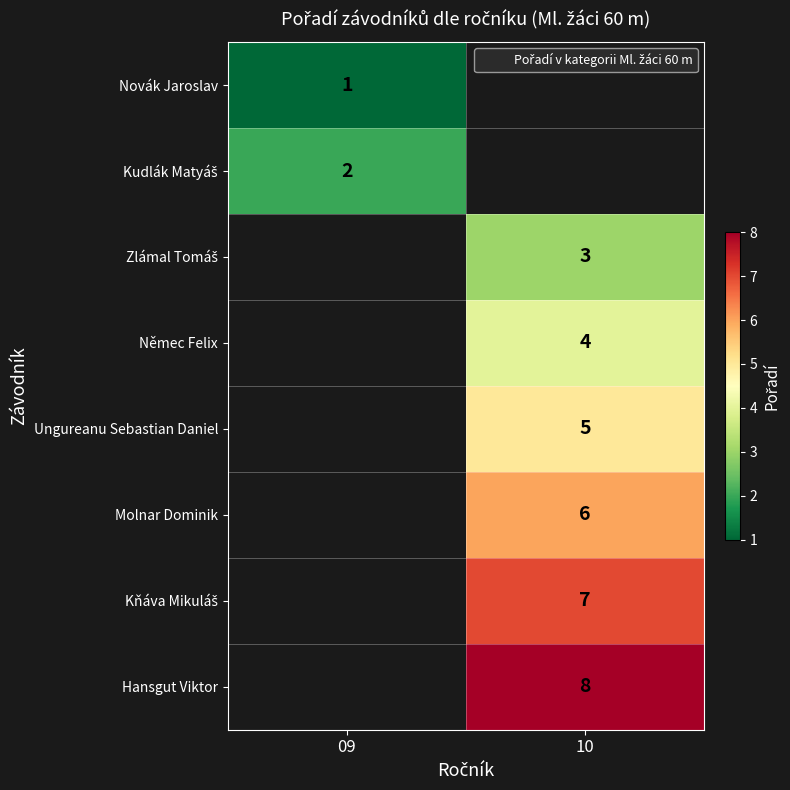

At which label is Novák Jaroslav closest to 1?

09